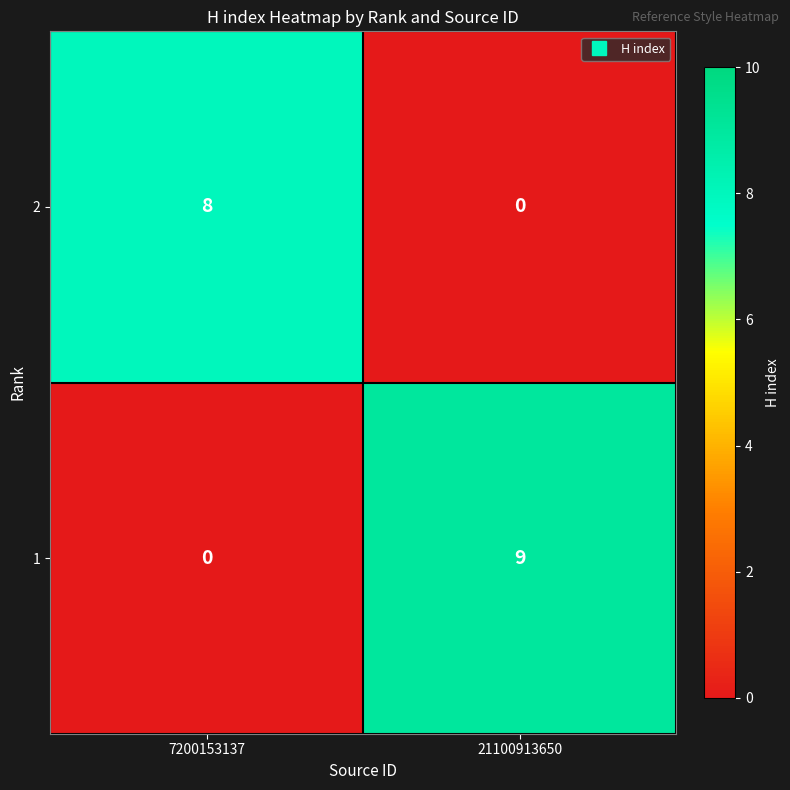

How many data points in 2 are less than 8?

1